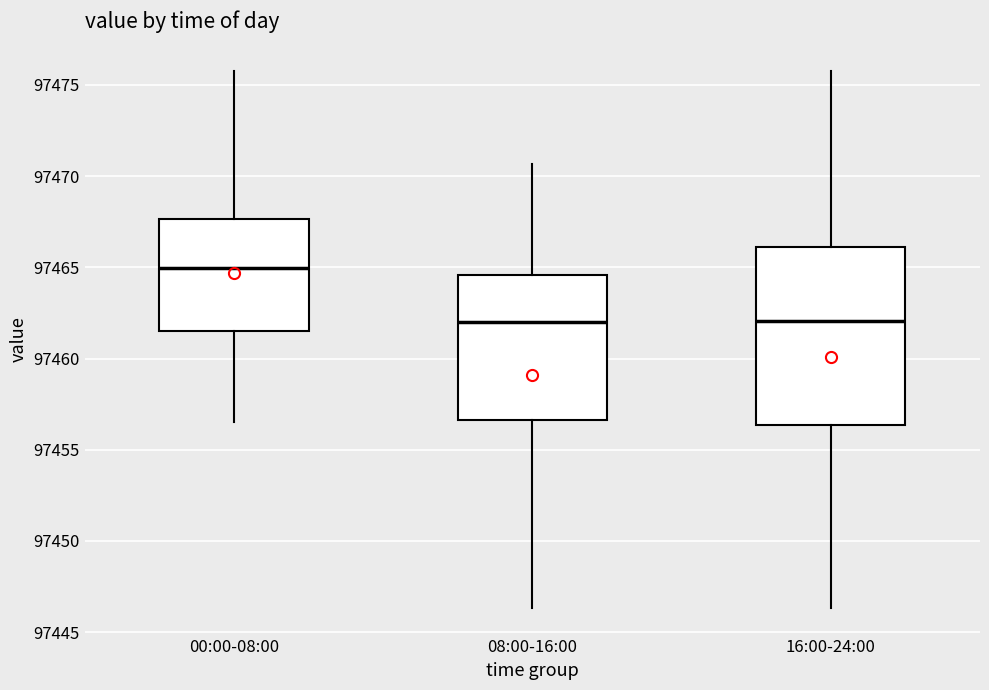

Reading left to right, transcribe this box plot: for each box, give where its median line is, the range the box spans, and where its two whiskers end, as read against the y-axis. The values are not printed on the chart, so give them approximately, as read against the axis.

00:00-08:00: median 97465.0, box 97461.5 to 97467.5, whiskers 97456.5 to 97476.0
08:00-16:00: median 97462.0, box 97456.5 to 97464.5, whiskers 97446.5 to 97470.5
16:00-24:00: median 97462.0, box 97456.5 to 97466.0, whiskers 97446.5 to 97476.0